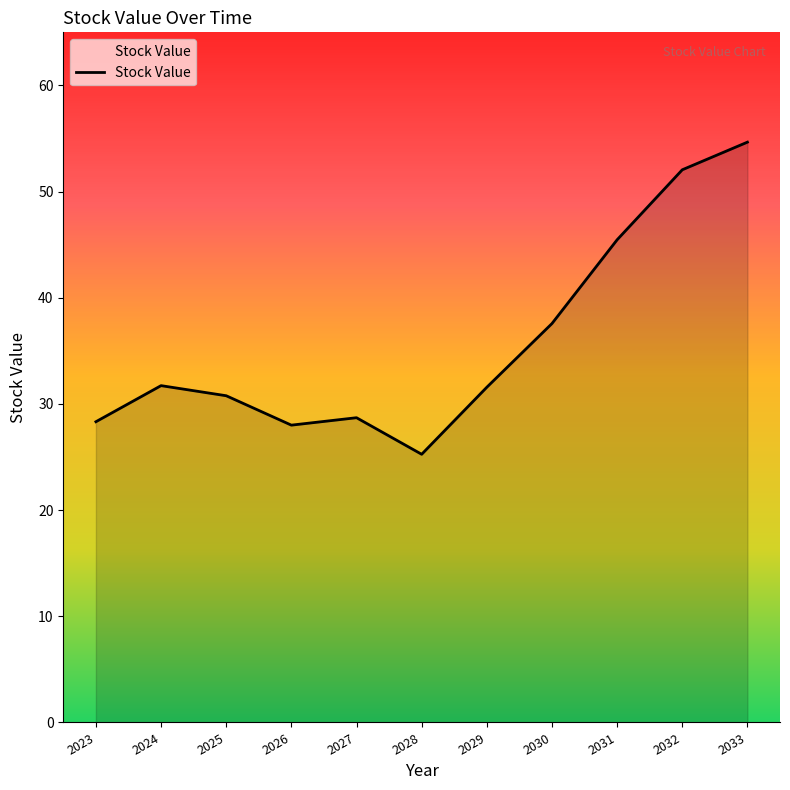

Approximately how many times larger is the value at 2027 compared to 2023?

1.0